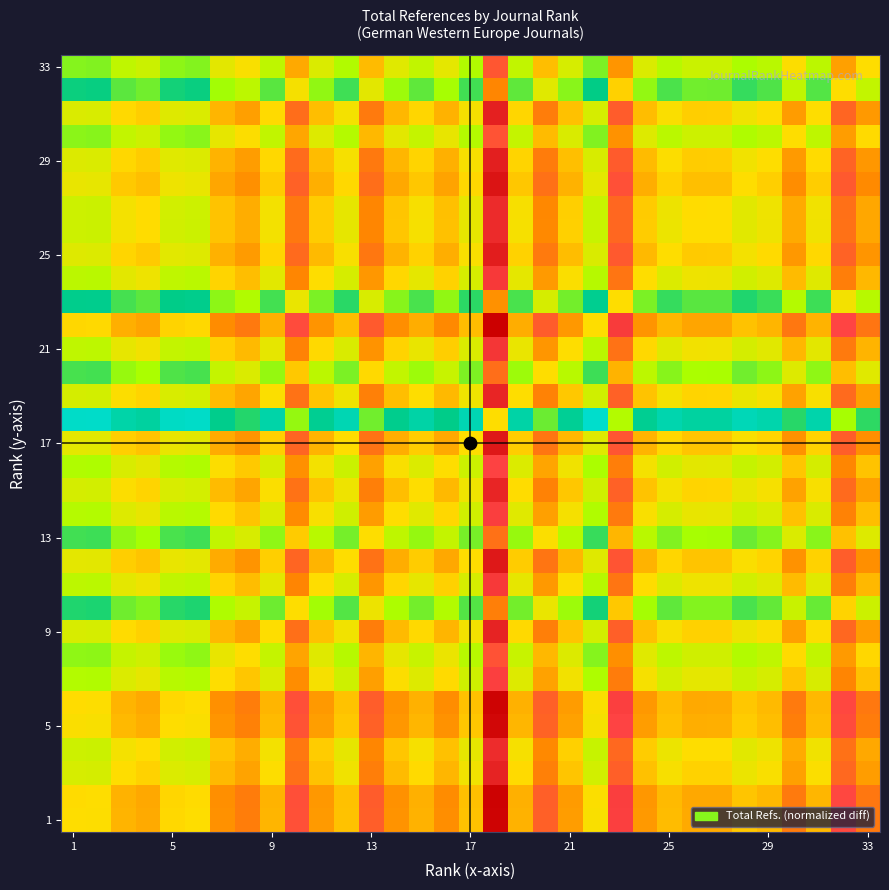

At how many categories does at least one series exceed 0?

32